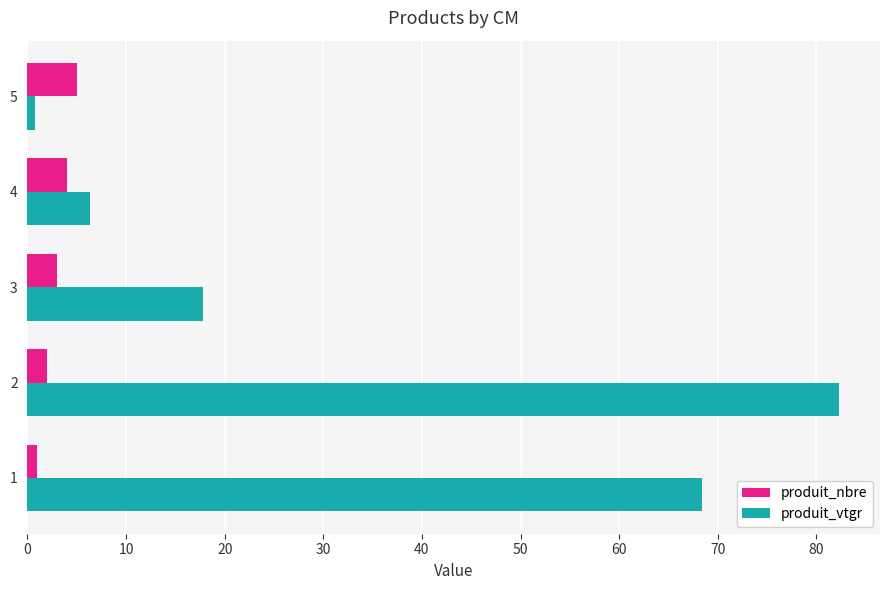

What are all the series names shown in the legend?

produit_nbre, produit_vtgr